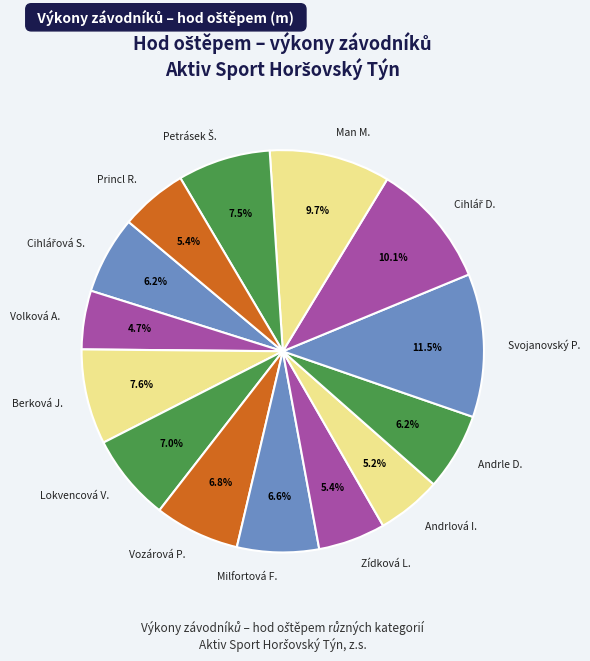

Count the number of slices in the pie.

14